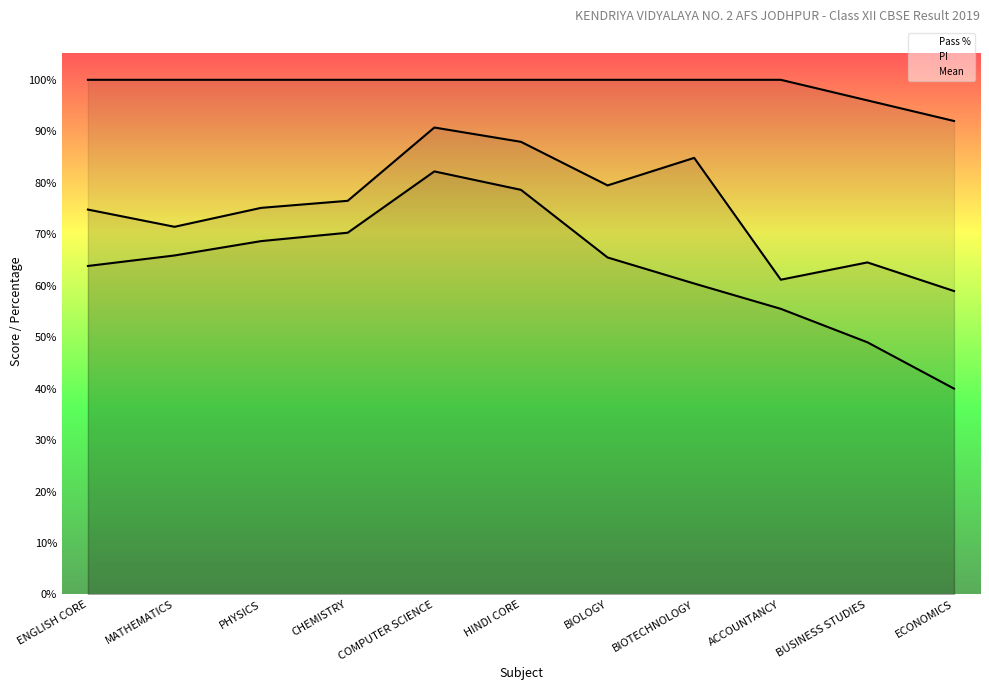

True or false: Mean and Pass % intersect in this chart.

False